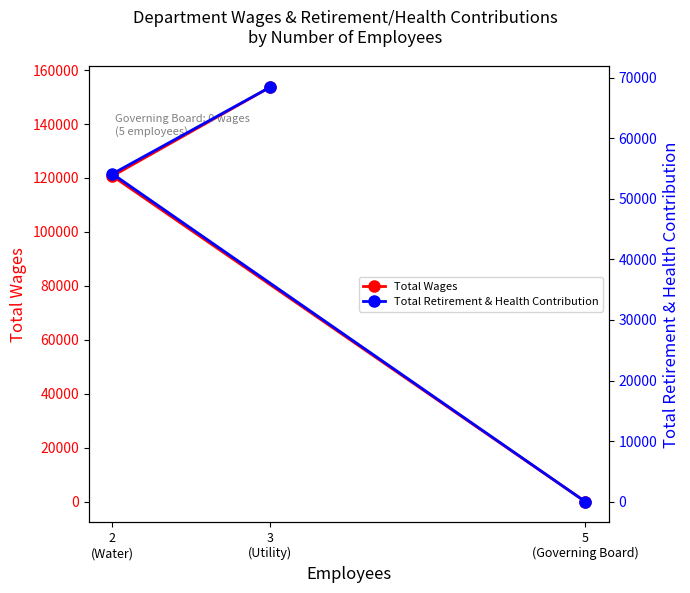

Does the chart display data point markers on the line(s)?

Yes